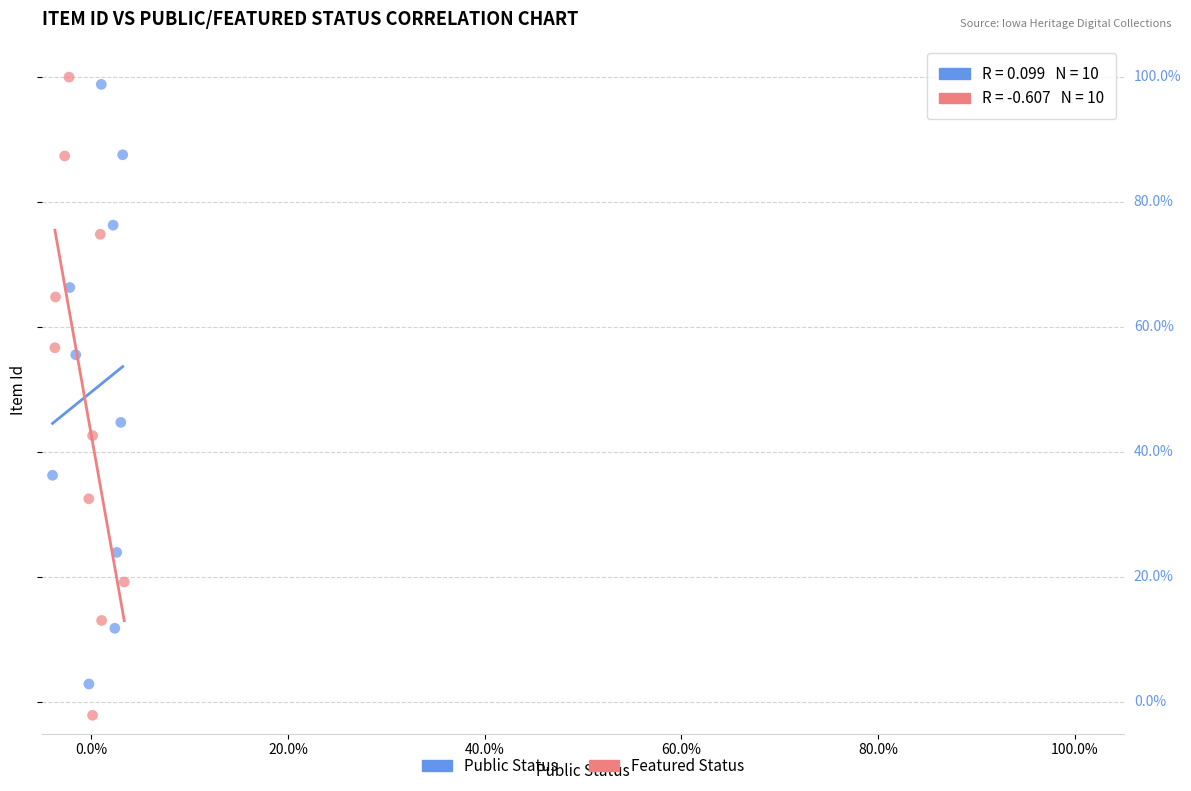

What are all the series names shown in the legend?

Public Status, Featured Status